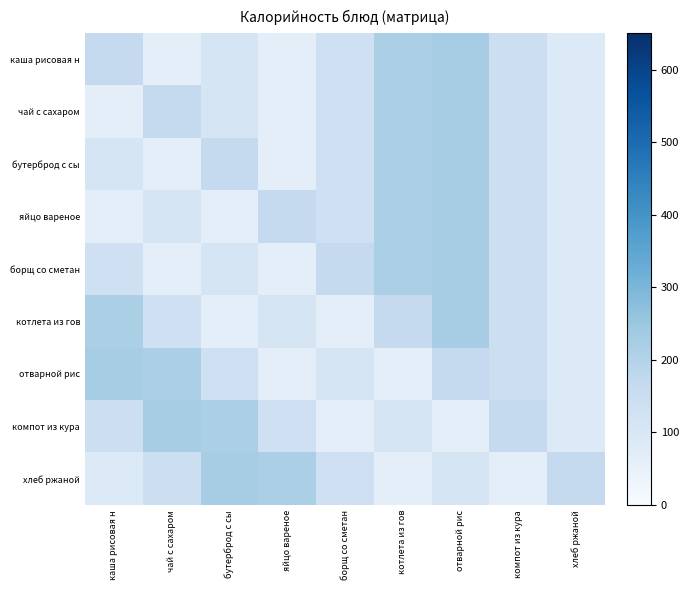

Between отварной рис and бутерброд с сы, which is larger?

отварной рис